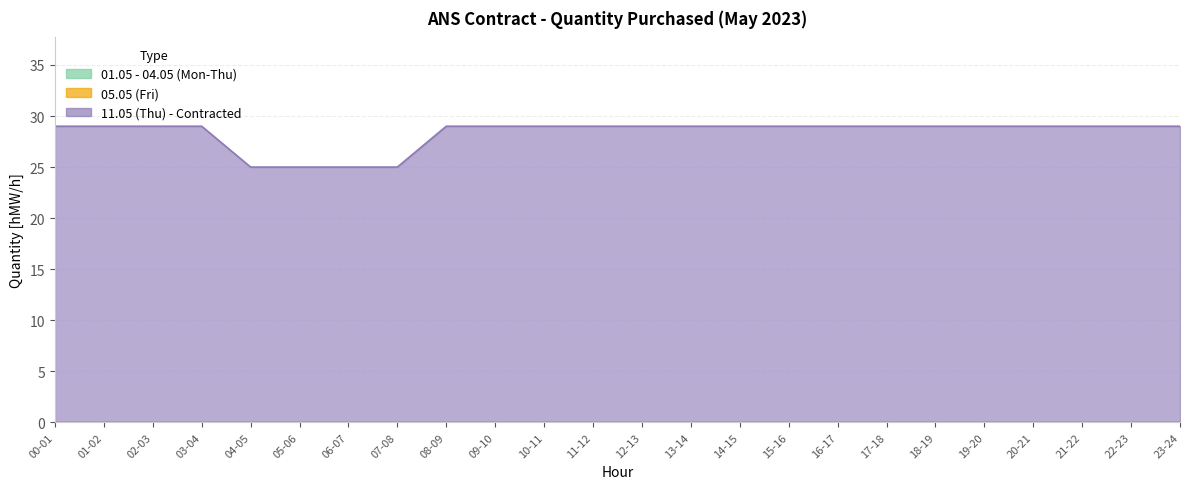

How many 11.05 (Thu) values are between 29 and 30?

20